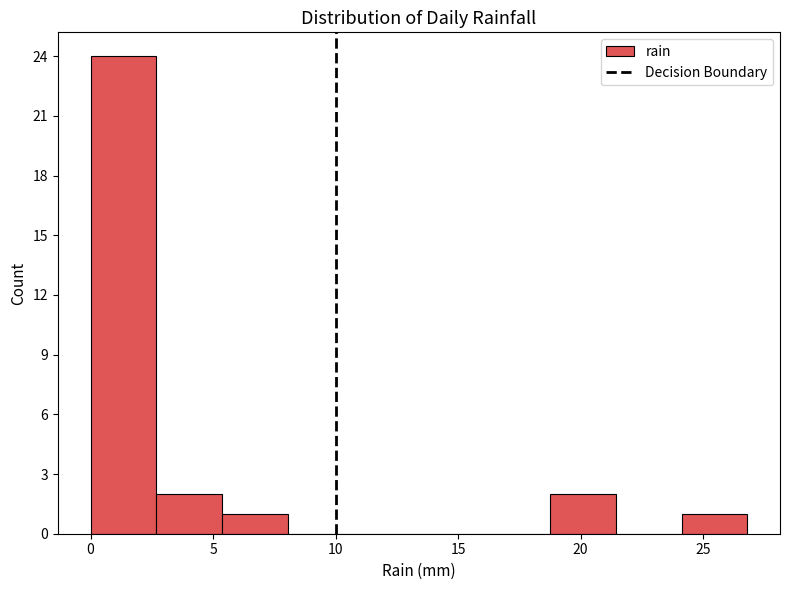

Over which range of the x-axis is the bar tallest?

0.0 to 2.5